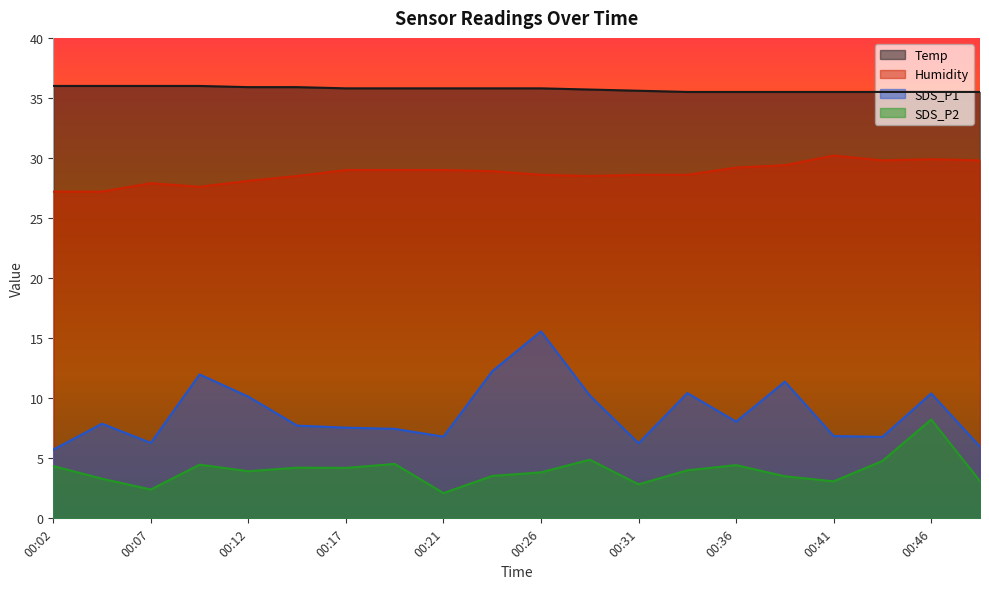

True or false: SDS_P2 and SDS_P1 intersect in this chart.

False